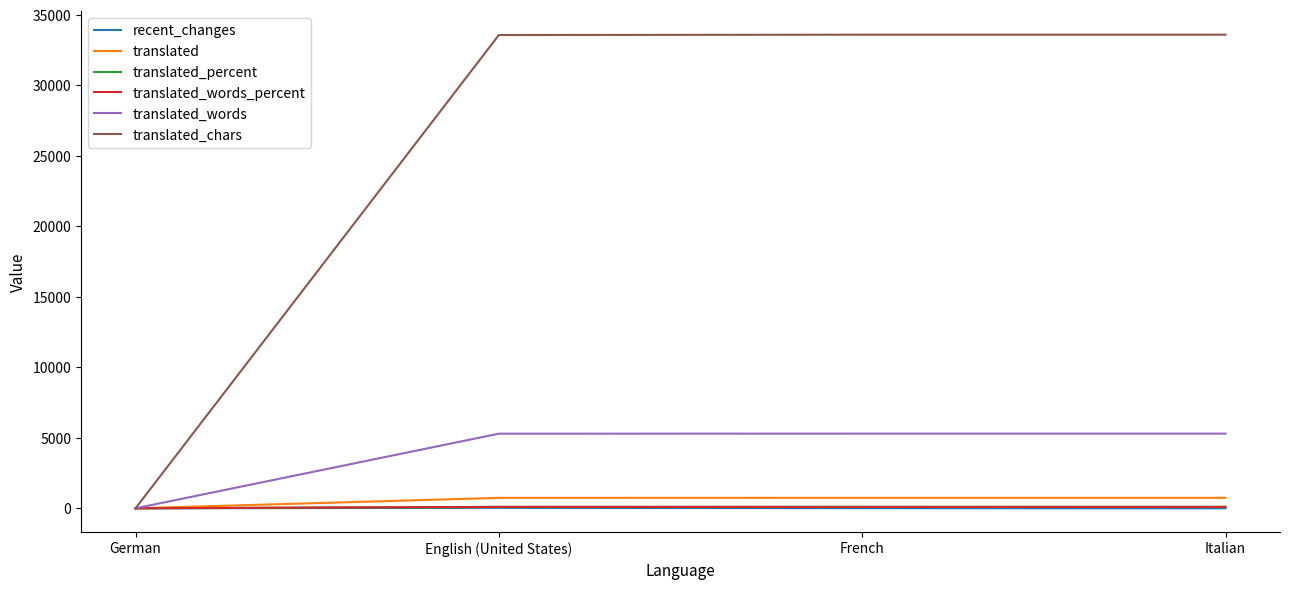

The value of translated at German is 0.0. True or false?

True